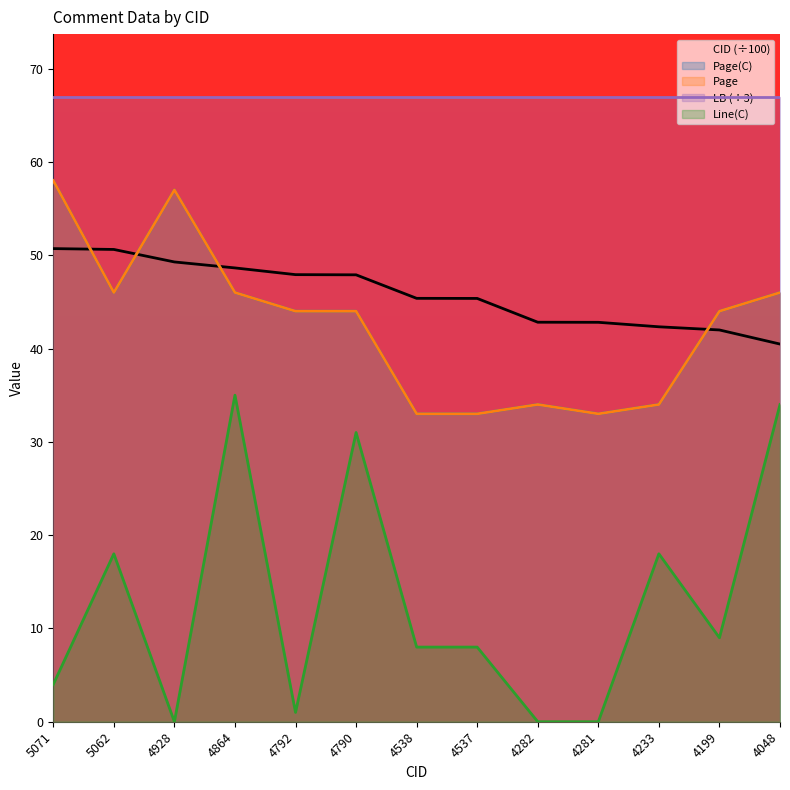

Where does the Page series first go above 44?

5071